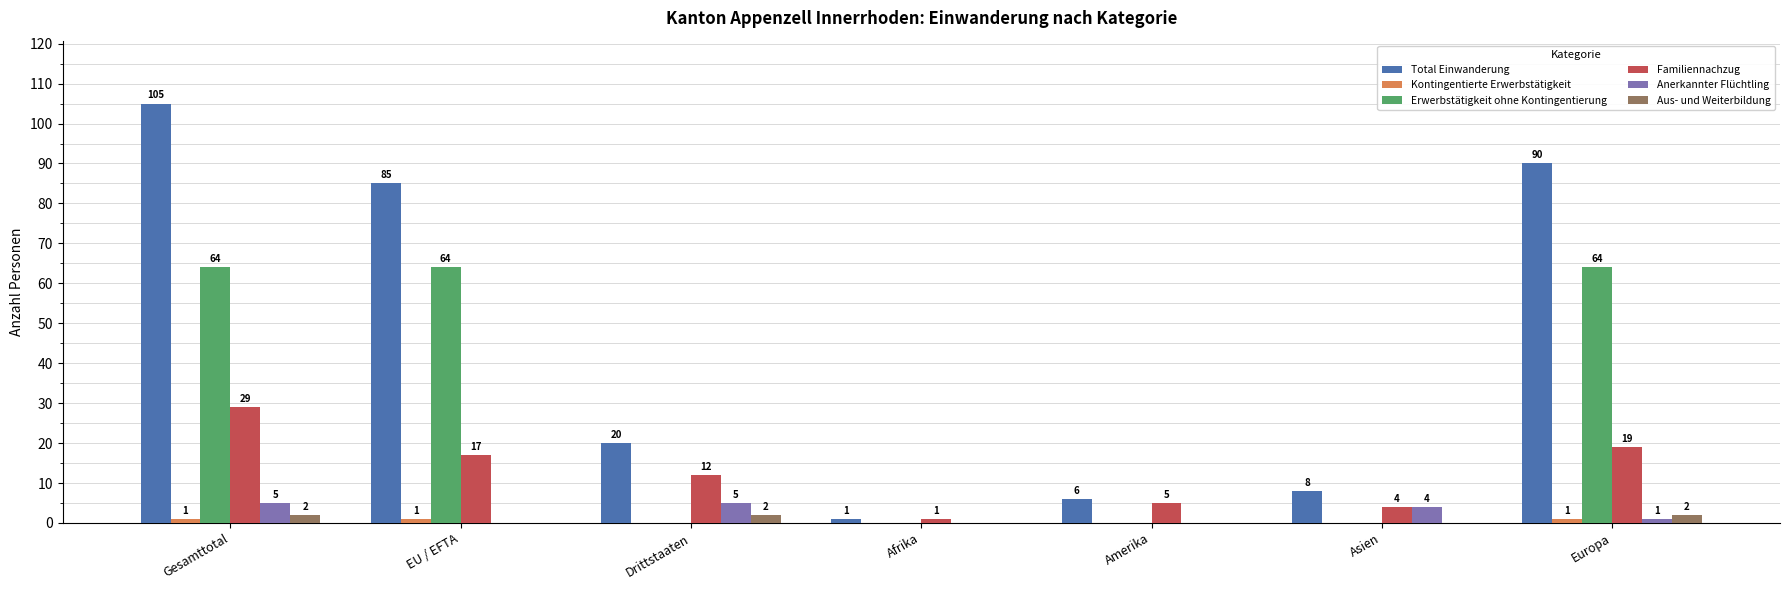

Which series changed the most between Afrika and Europa?

Total Einwanderung